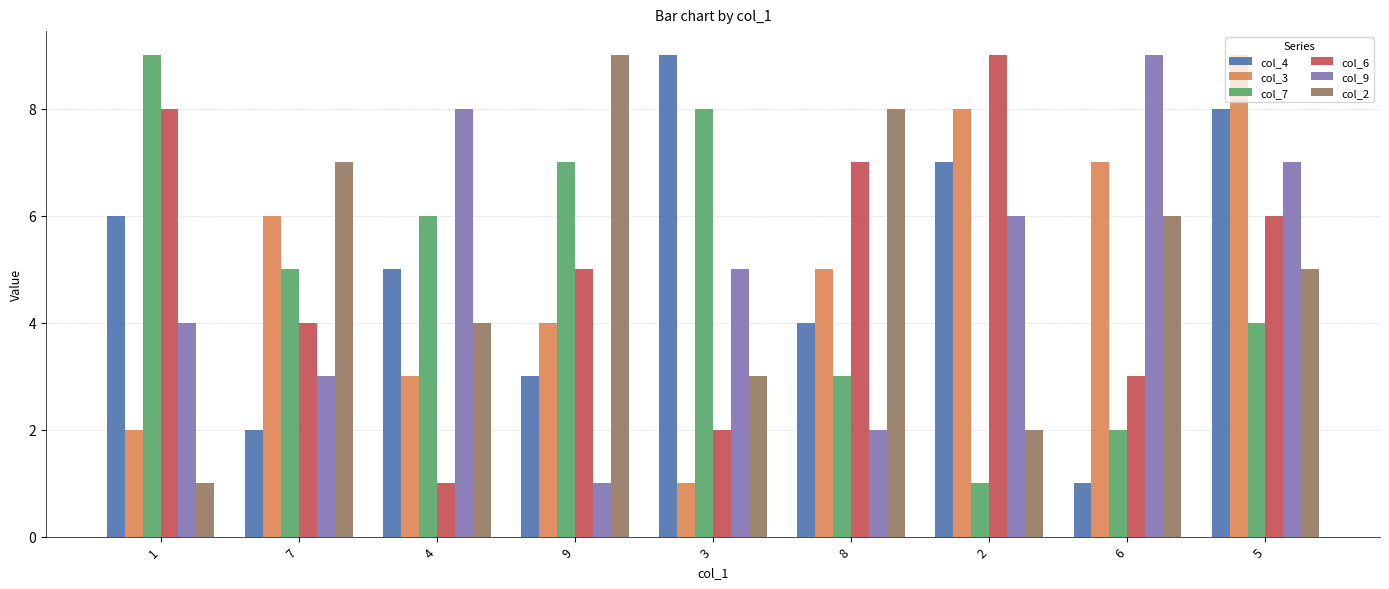

What is the approximate value of col_7 at 2?

1